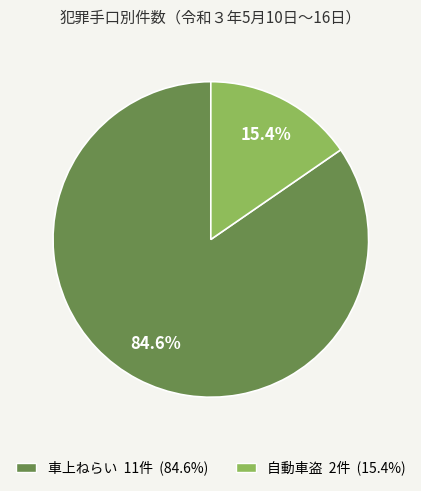

Count the number of slices in the pie.

2